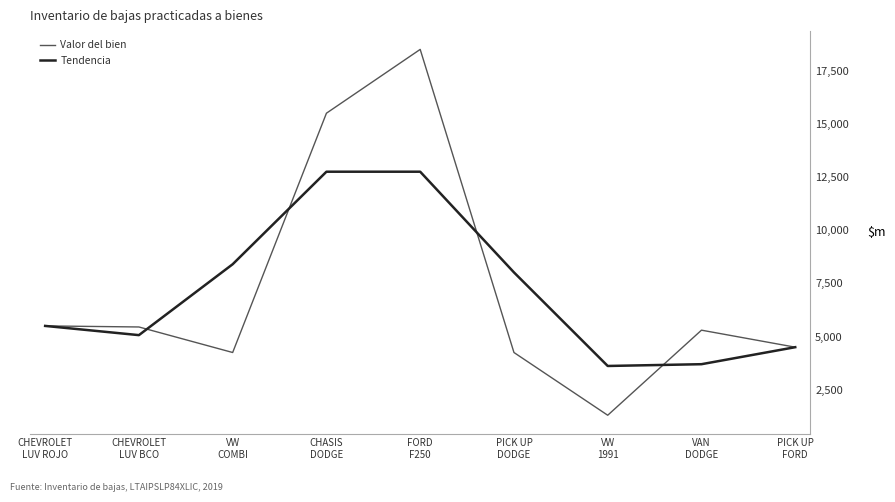

Rank the series at VAN
DODGE from highest to lowest value.

Valor del bien, Tendencia